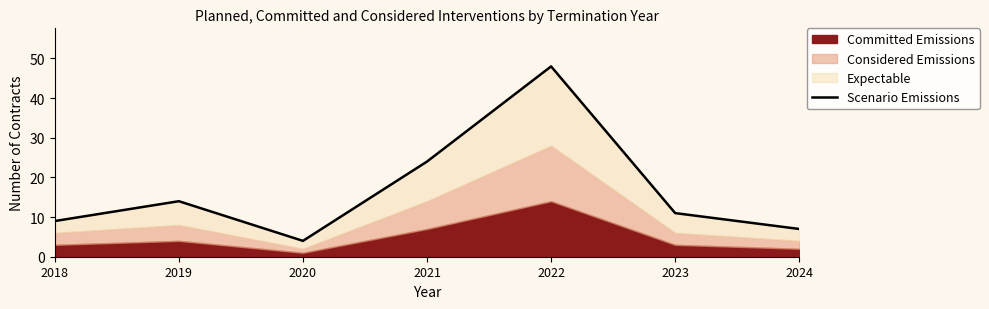

At which label does the data first exceed 11?

2019